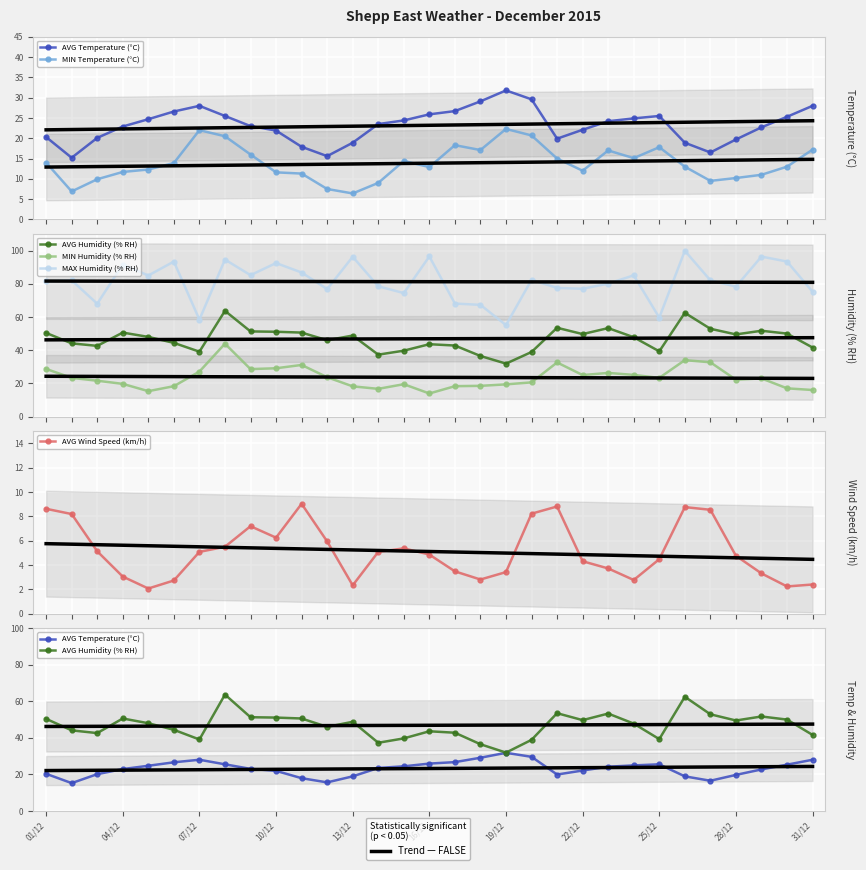

True or false: MAX Humidity (% RH) and AVG Humidity (% RH) cross at least once.

False